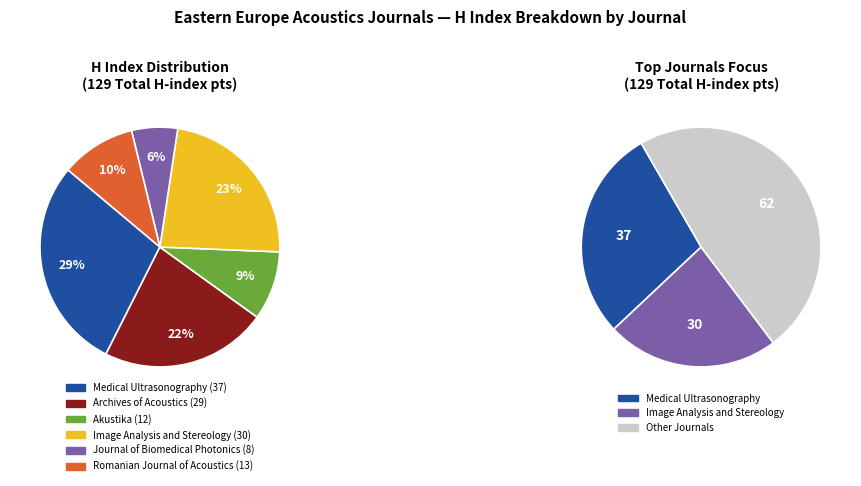

Count the number of slices in the pie.

6